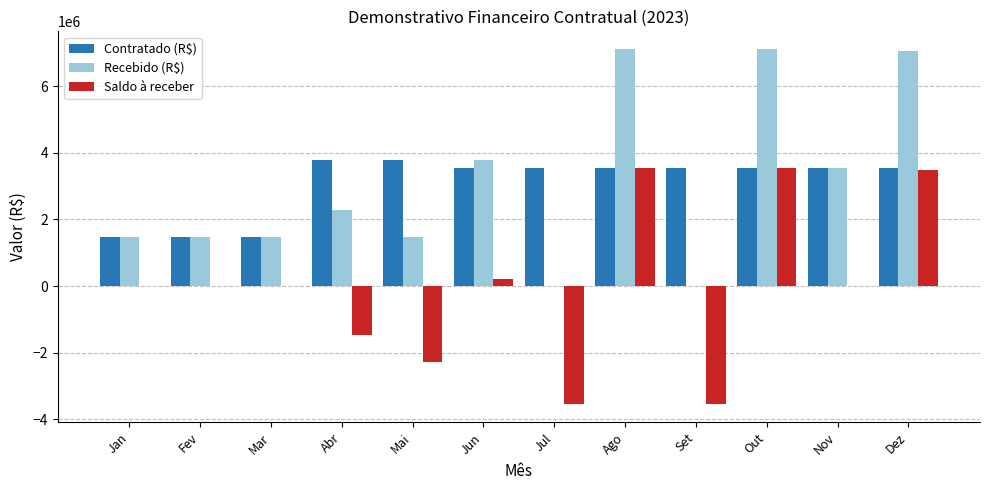

The value of Recebido (R$) at Set is 0.0. True or false?

True